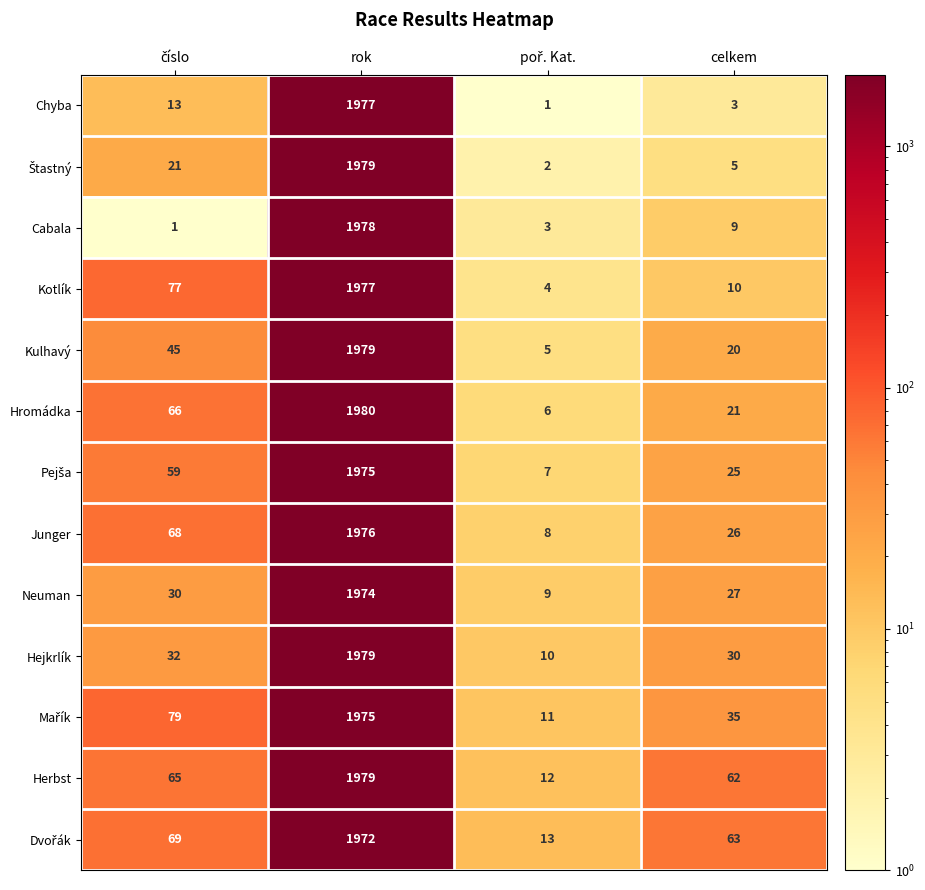

Read the Chyba value at rok.

1977